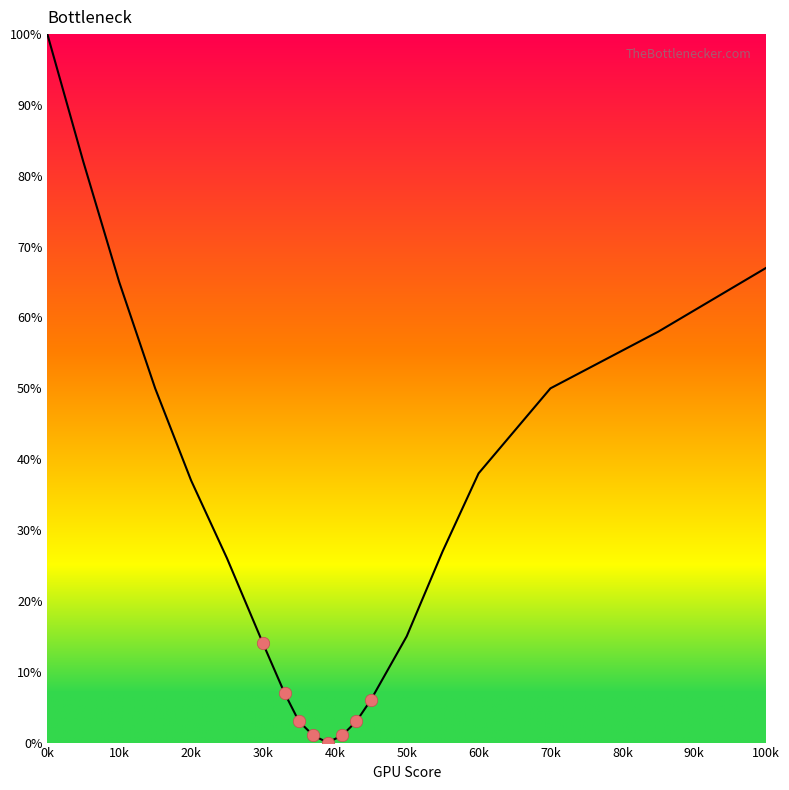

What is the maximum value shown in the chart?

100